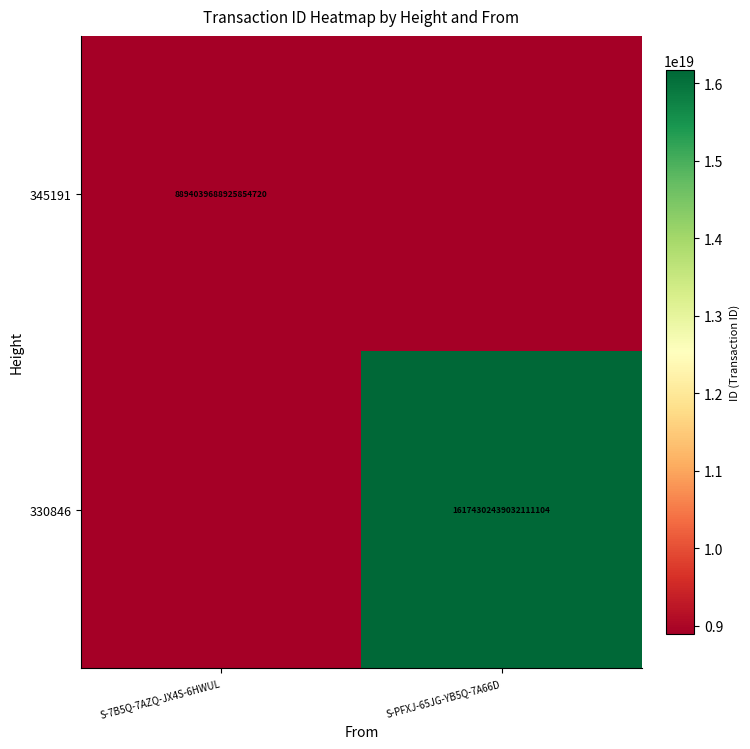

What is the total value across all series at S-7B5Q-7AZQ-JX4S-6HWUL?

8894039688925854720